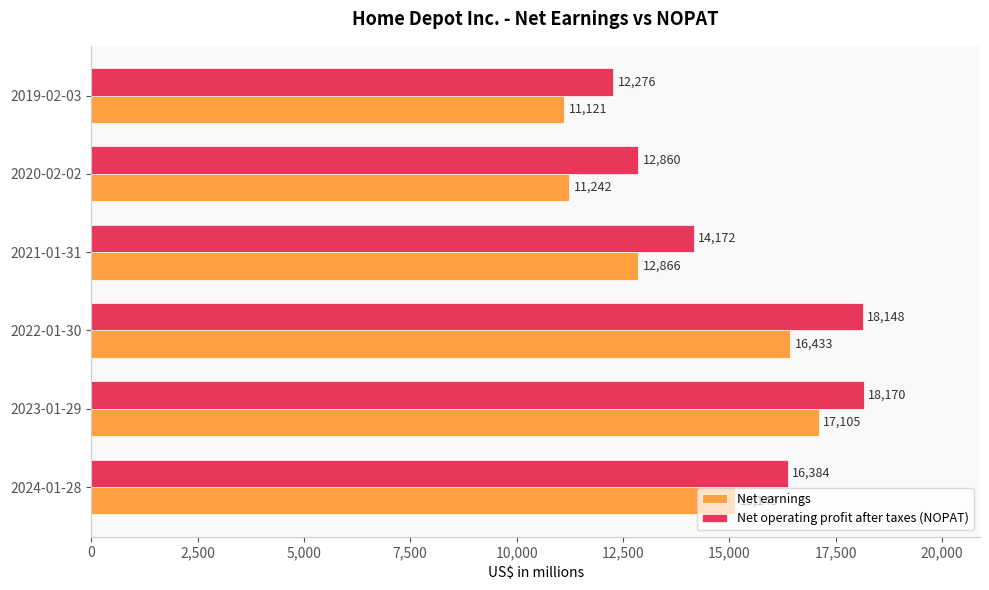

Which series has the largest total across all categories?

Net operating profit after taxes (NOPAT)